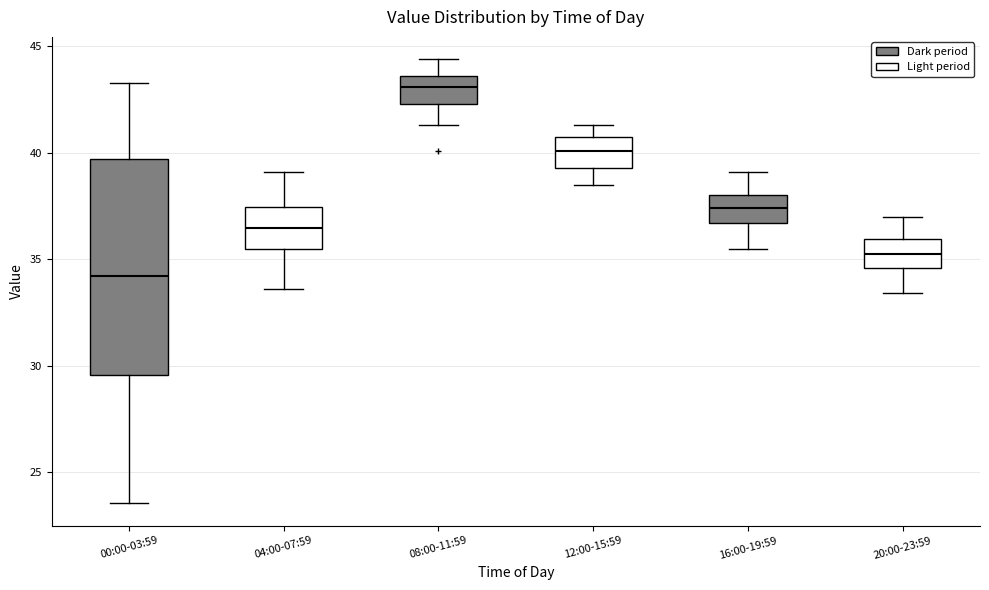

Which box's median line is the lowest?

00:00-03:59